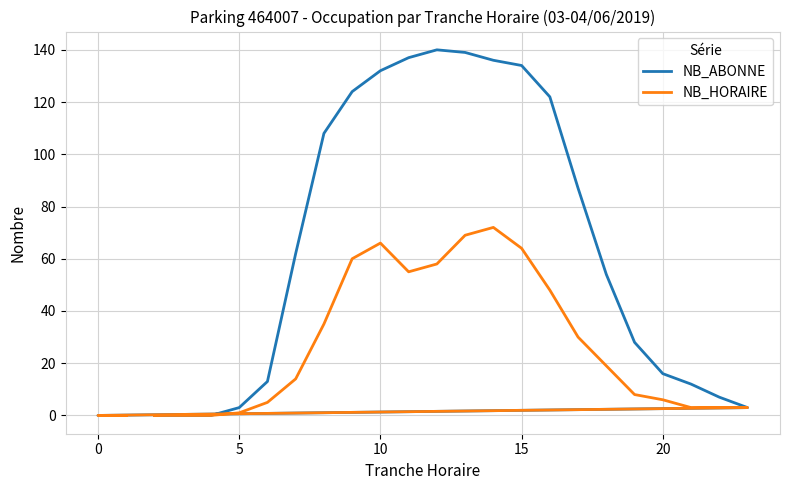

What are all the series names shown in the legend?

NB_ABONNE, NB_HORAIRE